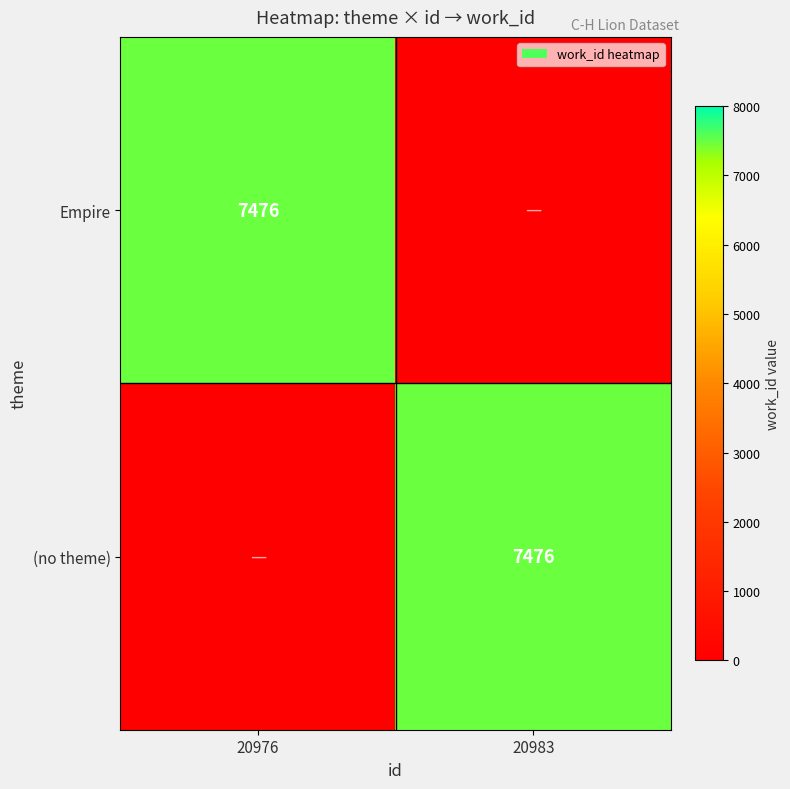

The value of (no theme) at 20983 is 7476. True or false?

True